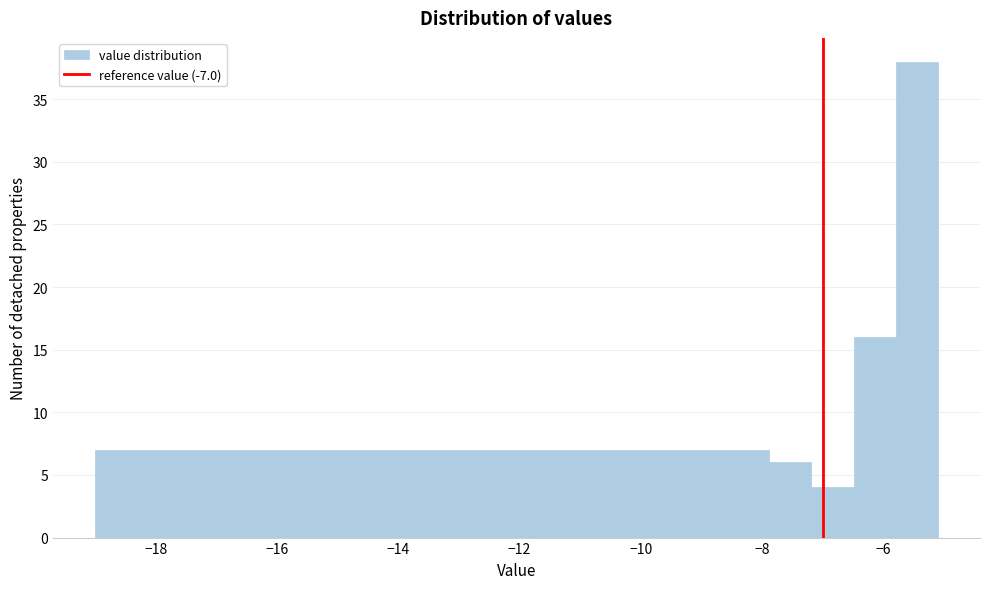

Read against the x-axis, roughly where is the centre of the tallest bar?

-5.4